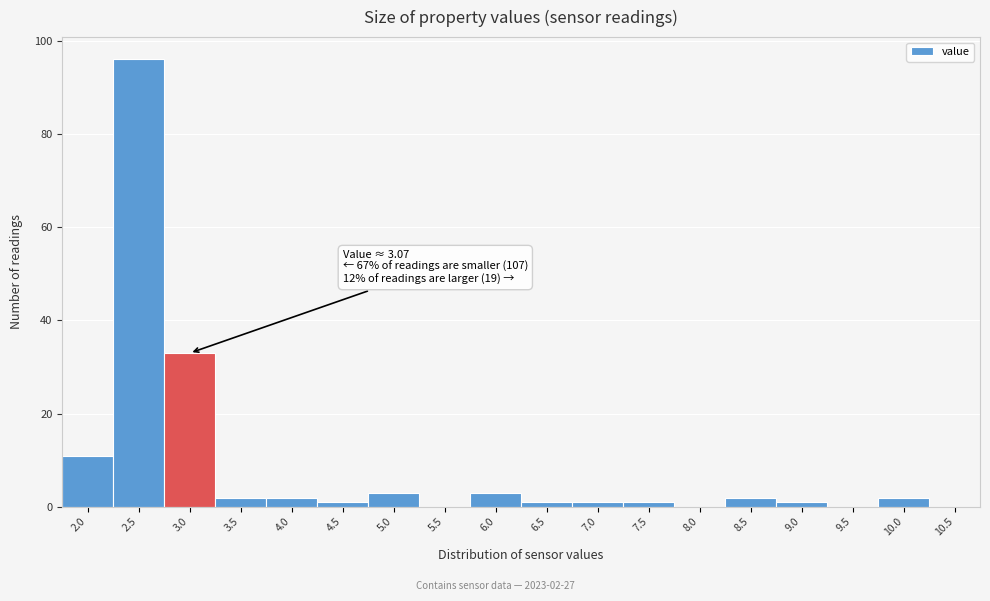

Reading left to right, what are all the values shown in this chart?

2.0=11	2.5=96	3.0=33	3.5=2	4.0=2	4.5=1	5.0=3	5.5=0	6.0=3	6.5=1	7.0=1	7.5=1	8.0=0	8.5=2	9.0=1	9.5=0	10.0=2	10.5=0